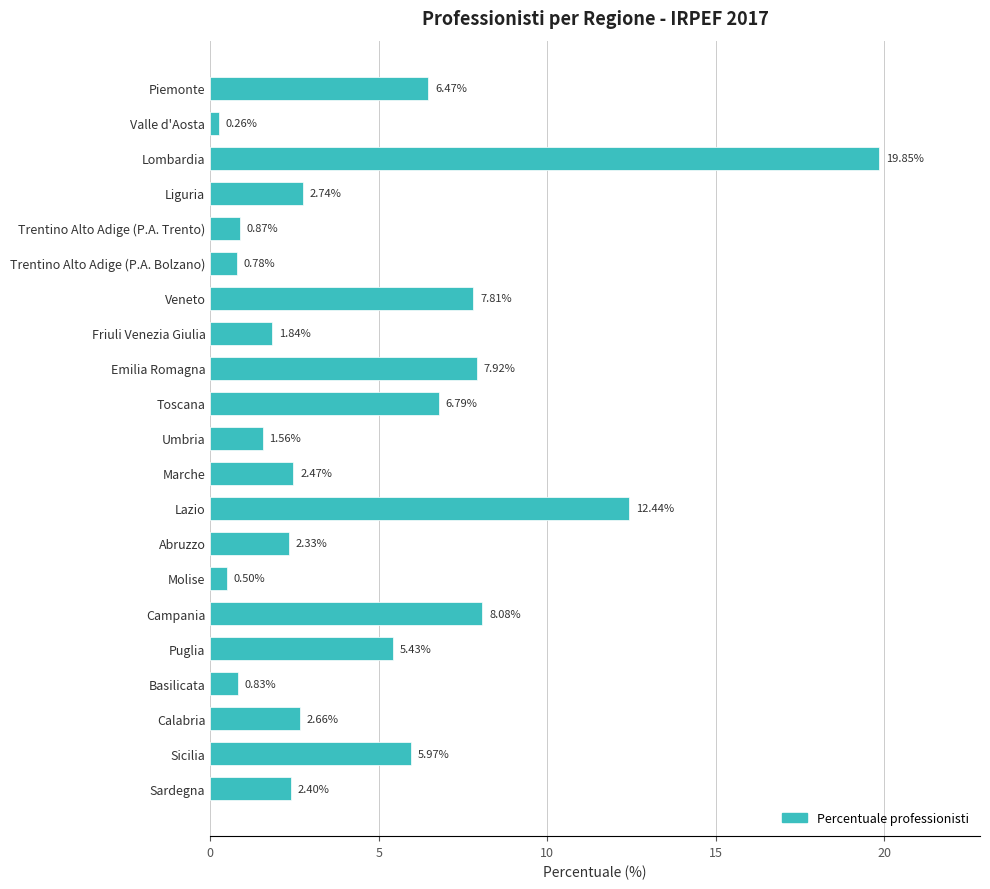

List the labels in order of value, smallest first.

Valle d'Aosta, Molise, Trentino Alto Adige (P.A. Bolzano), Basilicata, Trentino Alto Adige (P.A. Trento), Umbria, Friuli Venezia Giulia, Abruzzo, Sardegna, Marche, Calabria, Liguria, Puglia, Sicilia, Piemonte, Toscana, Veneto, Emilia Romagna, Campania, Lazio, Lombardia